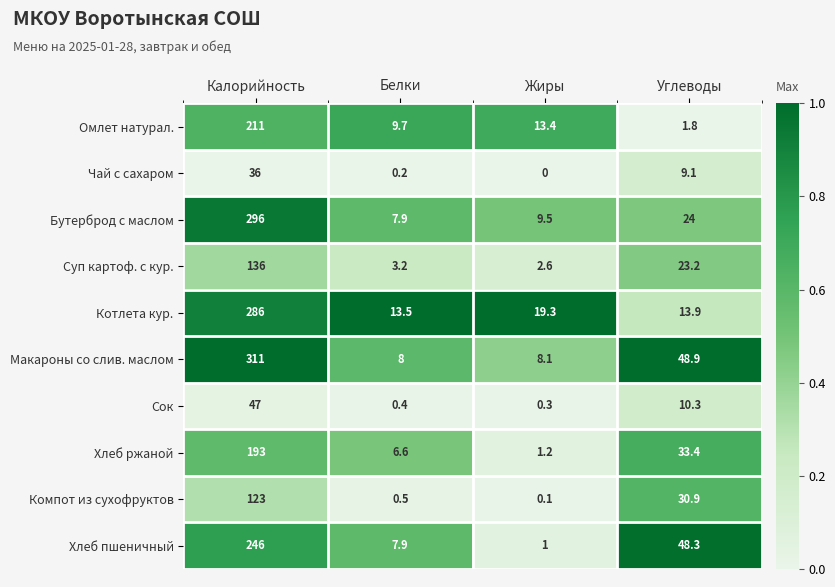

True or false: Сок has a value of 17.1 at Углеводы.

False